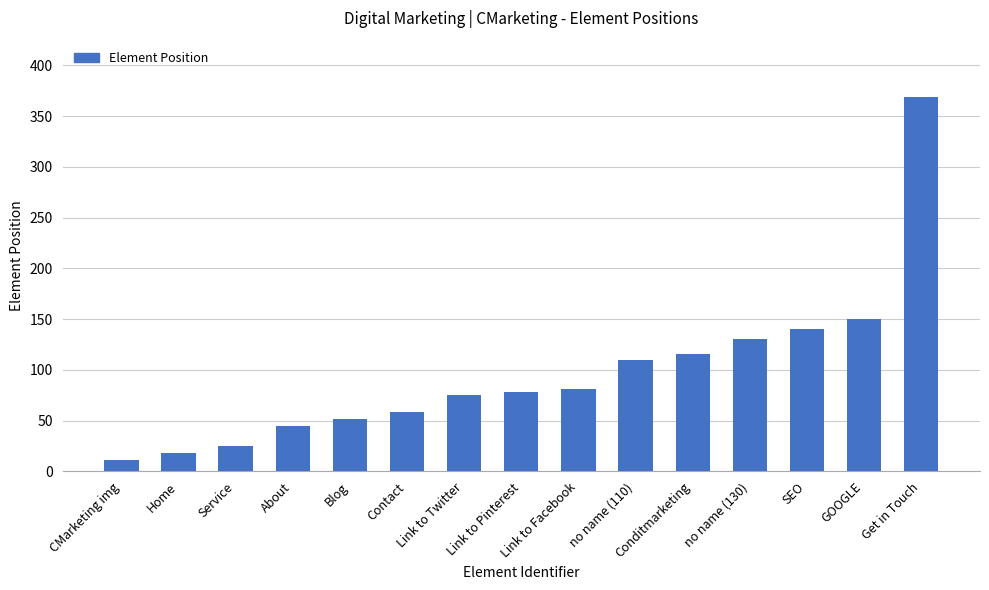

Reading left to right, list all the values displayed in this chart.

11	18	25	45	52	59	75	78	81	110	116	130	140	150	369